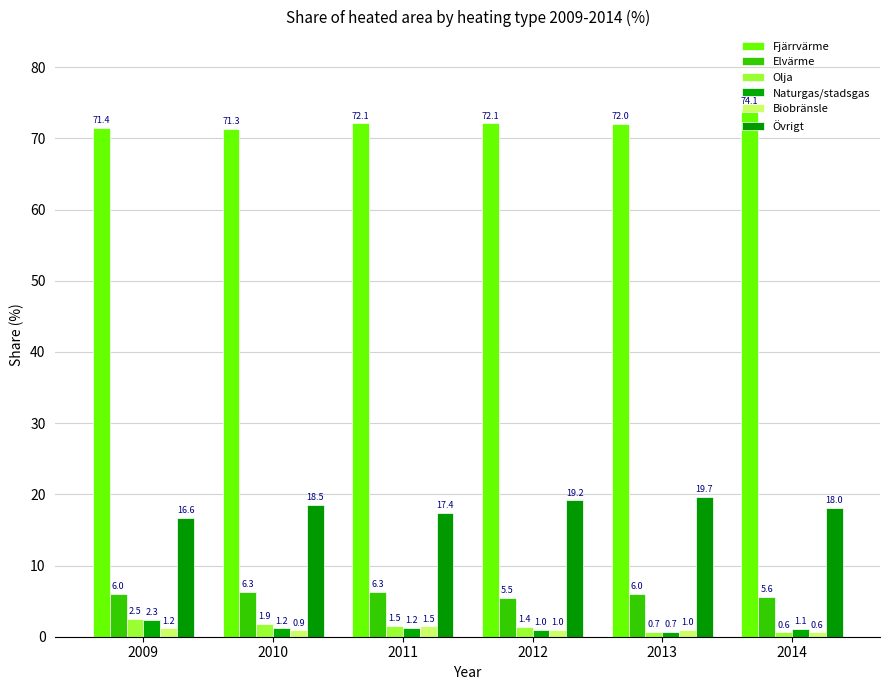

How many bars are there in each group?

6